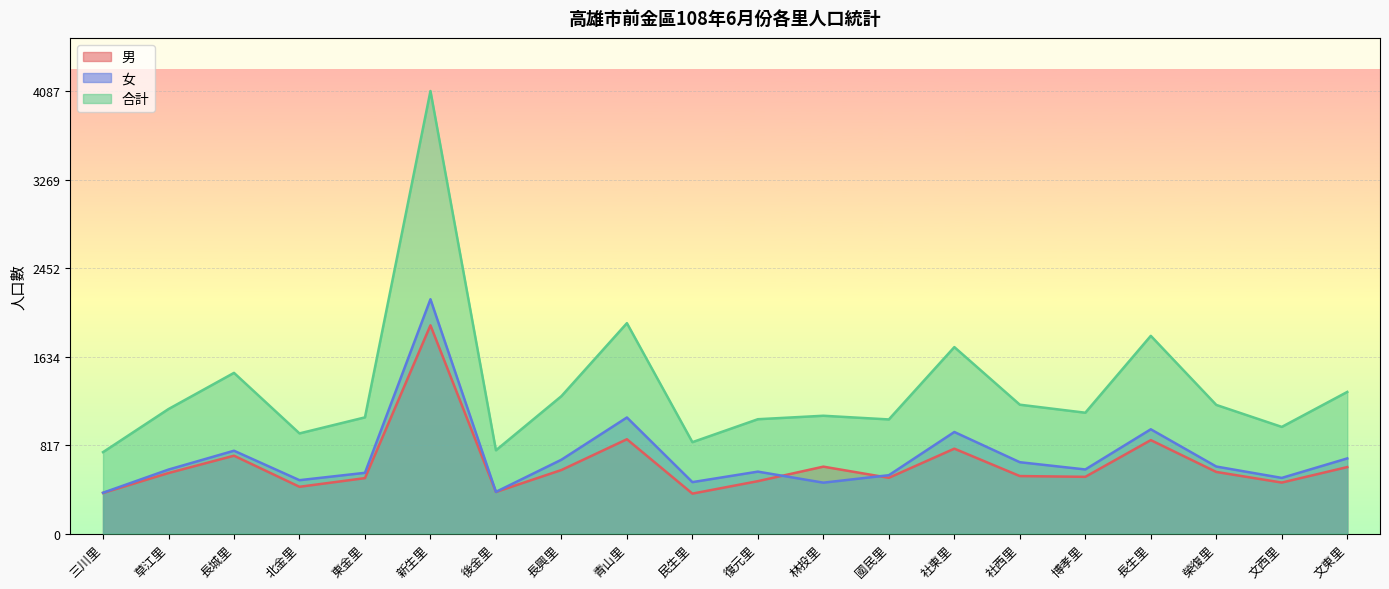

Which series has the largest total across all categories?

合計